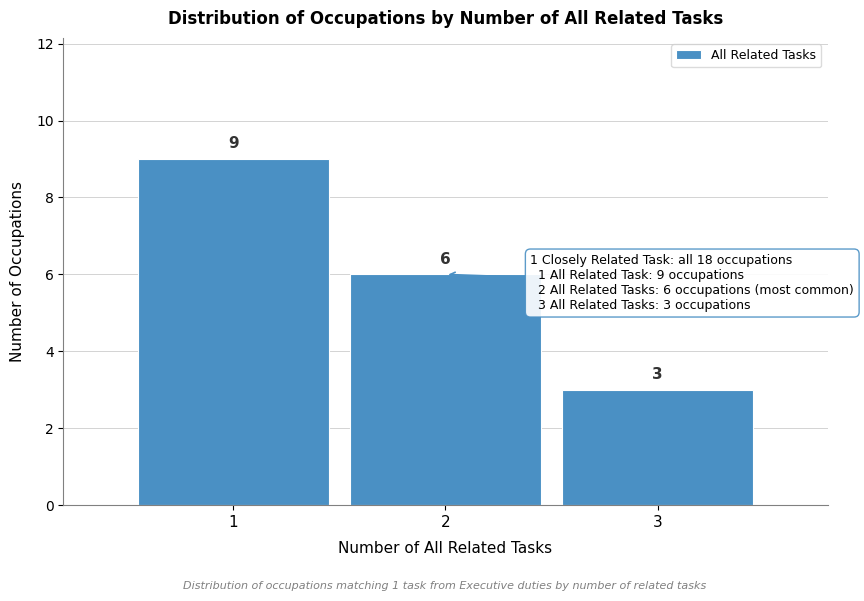

Reading right to left, what are all the values shown in this chart?

3=3	2=6	1=9